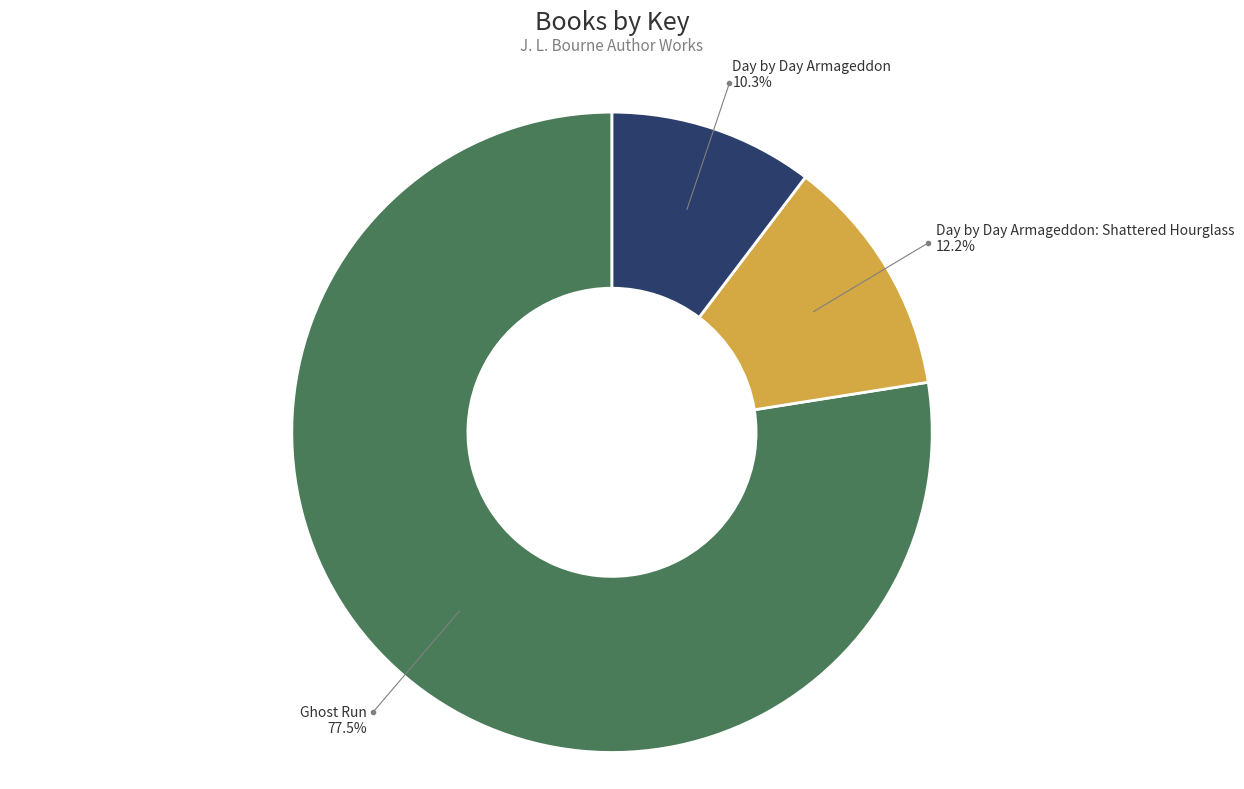

To the nearest percent, what is the combined percentage of Day by Day Armageddon: Shattered Hourglass and Day by Day Armageddon?

22%